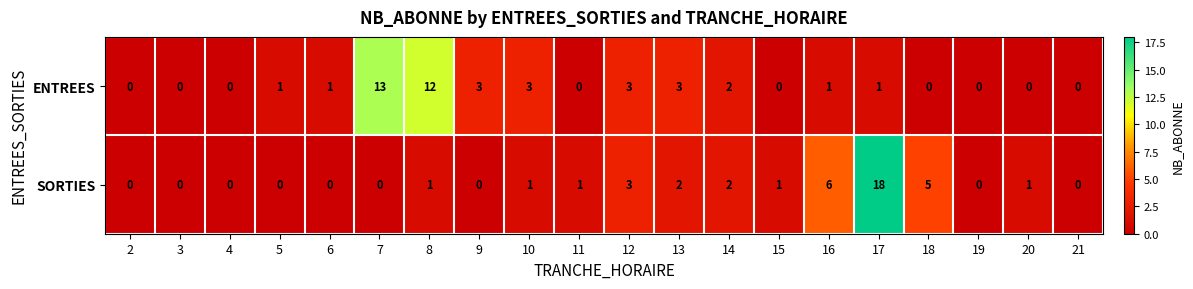

Count the number of categories in the chart.

20